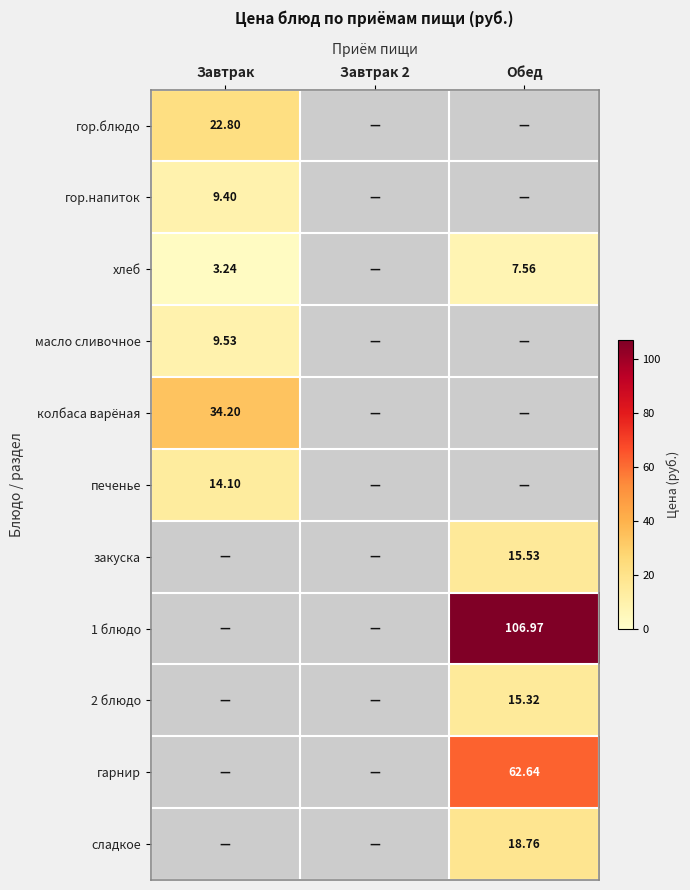

At which category is the sum across all series the highest?

Обед